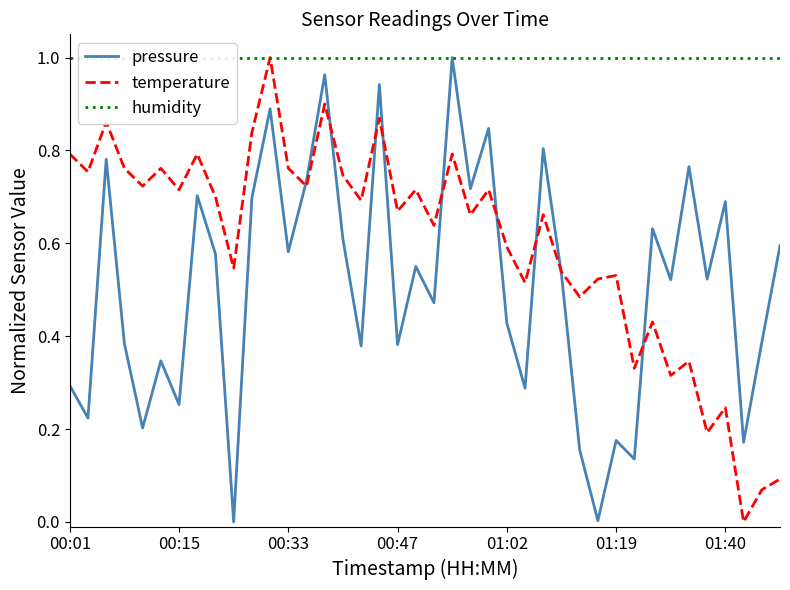

Reading left to right, what are all the values shown in this chart?

pressure: 0.3	0.2	0.8	0.4	0.2	0.3	0.3	0.7	0.6	0.0	0.7	0.9	0.6	0.7	1.0	0.6	0.4	0.9	0.4	0.6	0.5	1.0	0.7	0.8	0.4	0.3	0.8	0.5	0.2	0.0	0.2	0.1	0.6	0.5	0.8	0.5	0.7	0.2	0.4	0.6
temperature: 0.8	0.8	0.9	0.8	0.7	0.8	0.7	0.8	0.7	0.5	0.8	1.0	0.8	0.7	0.9	0.7	0.7	0.9	0.7	0.7	0.6	0.8	0.7	0.7	0.6	0.5	0.7	0.5	0.5	0.5	0.5	0.3	0.4	0.3	0.3	0.2	0.2	0.0	0.1	0.1
humidity: 1.0	1.0	1.0	1.0	1.0	1.0	1.0	1.0	1.0	1.0	1.0	1.0	1.0	1.0	1.0	1.0	1.0	1.0	1.0	1.0	1.0	1.0	1.0	1.0	1.0	1.0	1.0	1.0	1.0	1.0	1.0	1.0	1.0	1.0	1.0	1.0	1.0	1.0	1.0	1.0